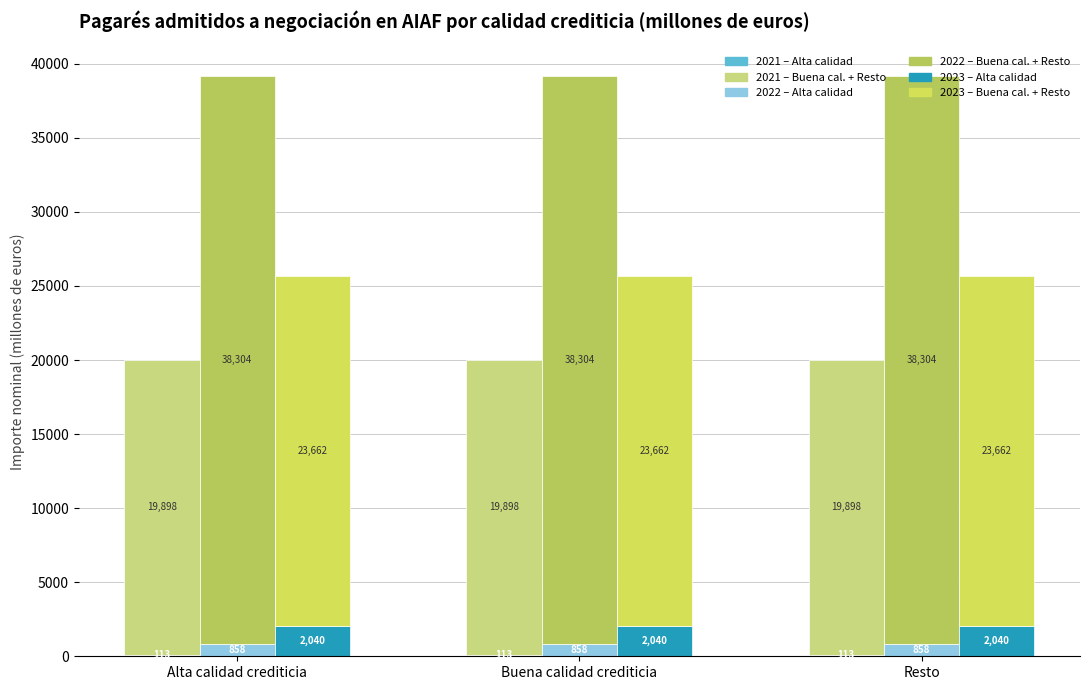

Which category has the lowest value across all series?

Alta calidad crediticia